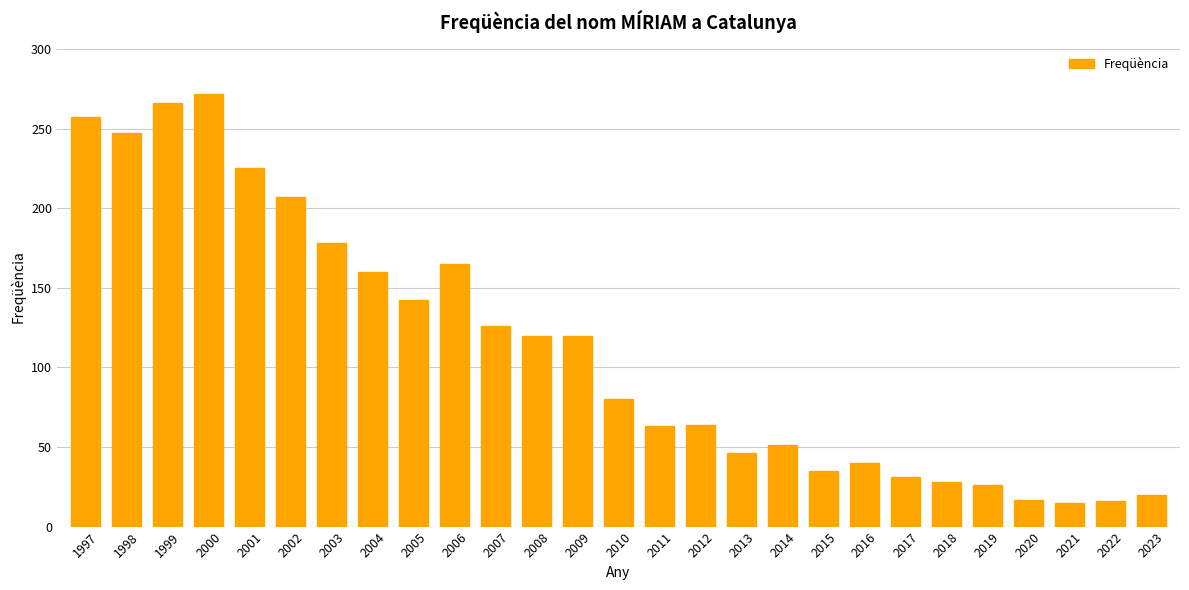

True or false: the data shows 126 at 2007.

True